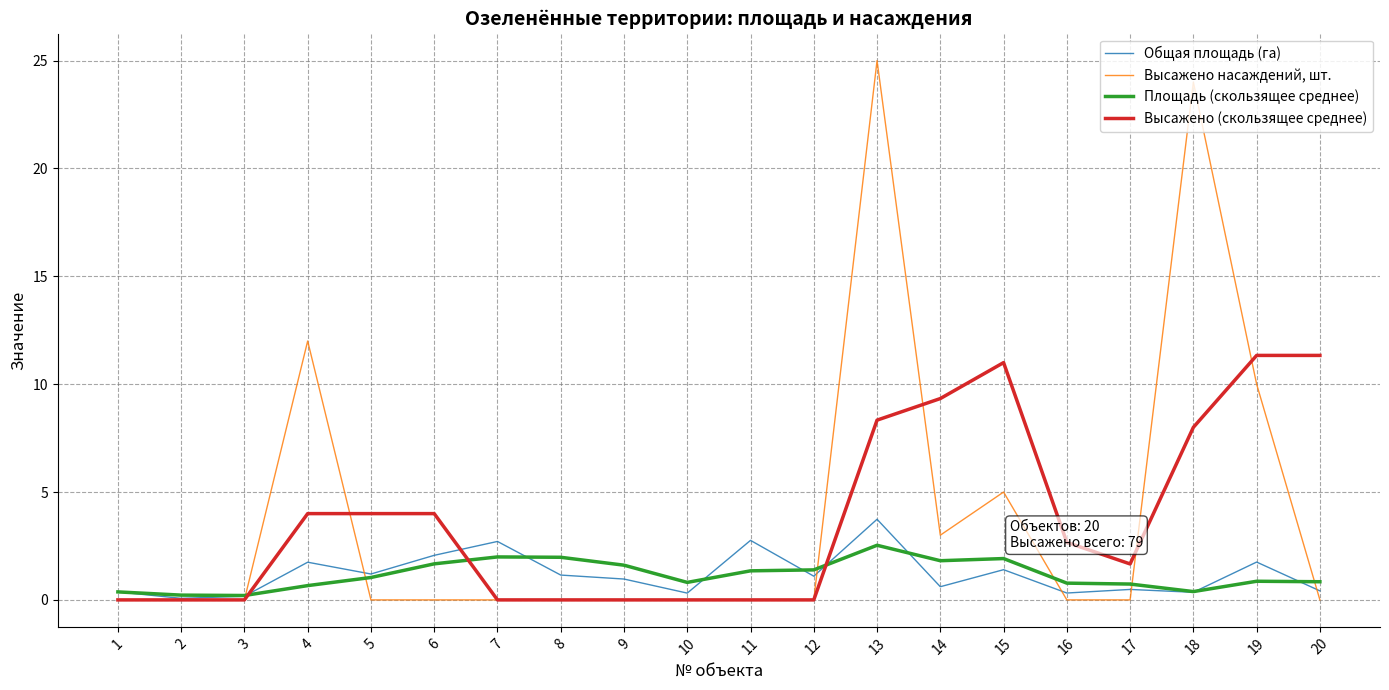

True or false: Высажено (скользящее среднее) has a value of 11.3 at 20.

True